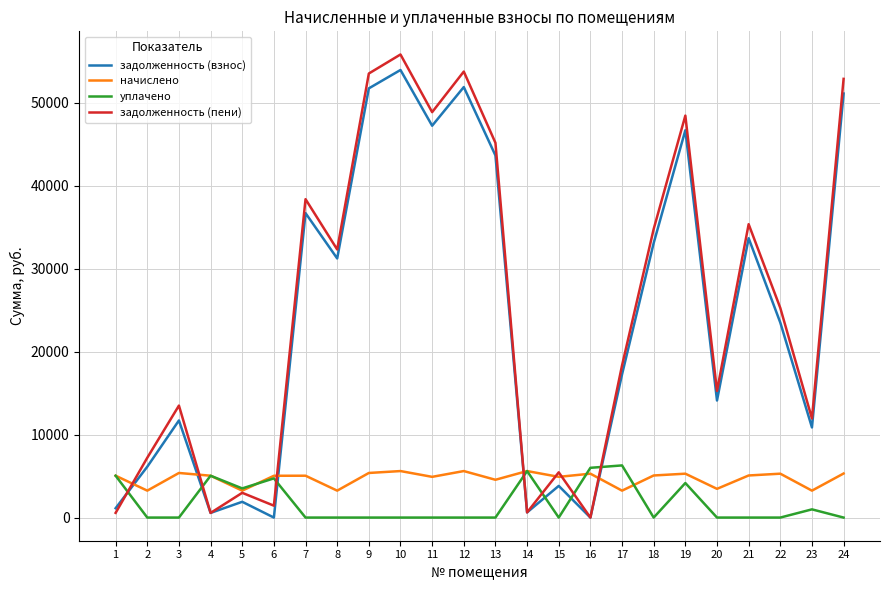

Between 4 and 18, which series saw the biggest shift?

задолженность (пени)